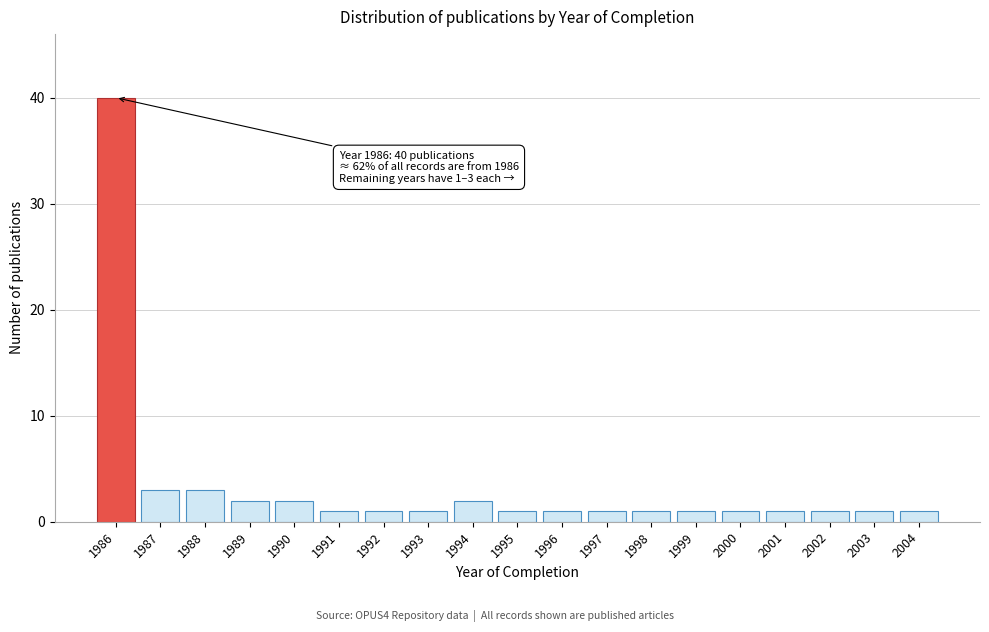

Reading left to right, list all the values displayed in this chart.

40	3	3	2	2	1	1	1	2	1	1	1	1	1	1	1	1	1	1